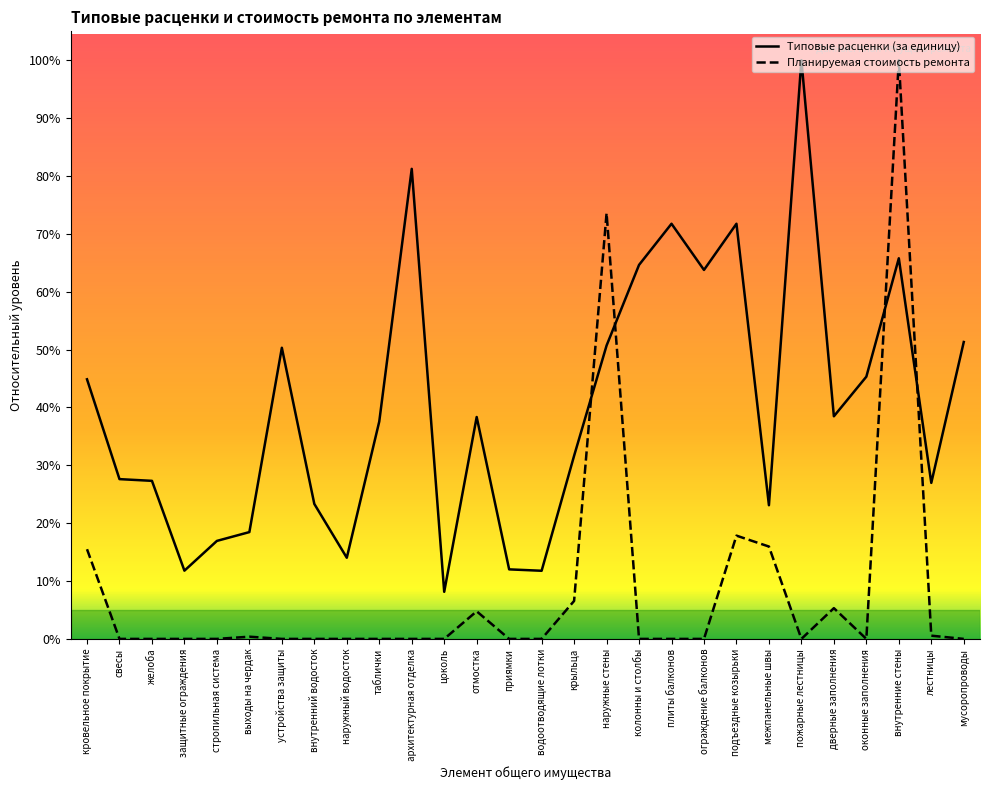

Rank the series by their average value, from highest to lowest.

Типовые расценки (за единицу), Планируемая стоимость ремонта